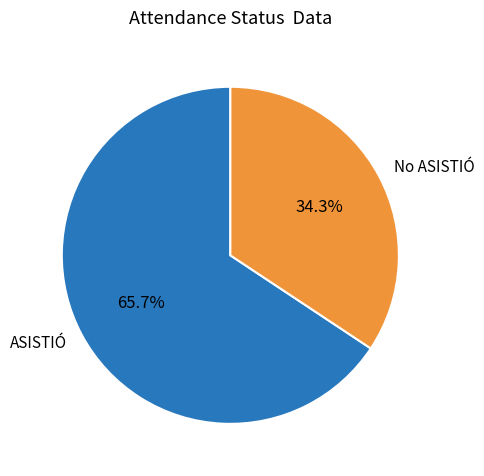

Is it true that ASISTIÓ is 66% of the pie?

True